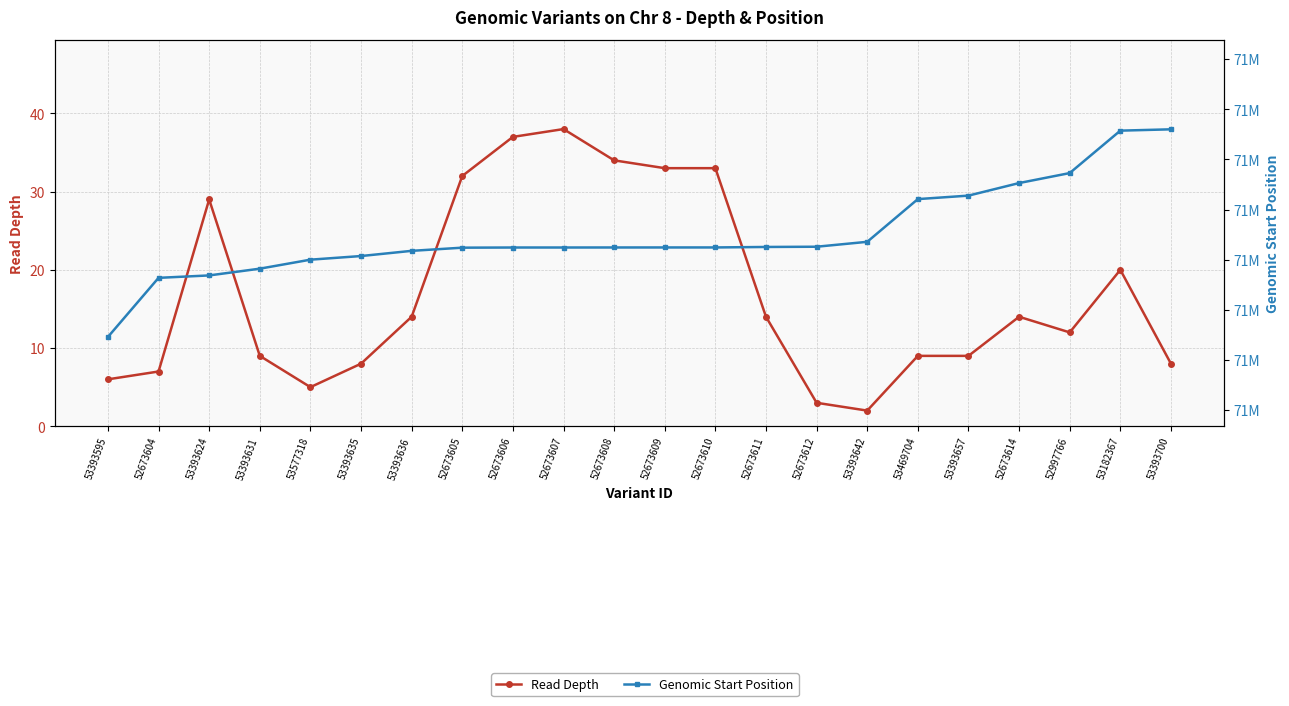

Reading right to left, list all the values displayed in this chart.

Read Depth: 8	20	12	14	9	9	2	3	14	33	33	34	38	37	32	14	8	5	9	29	7	6
Genomic Start Position: 71352035	71351507	71334575	71330594	71325577	71324188	71307144	71305184	71305089	71304896	71304892	71304884	71304872	71304870	71304806	71303540	71301468	71300018	71296426	71293732	71292765	71269180